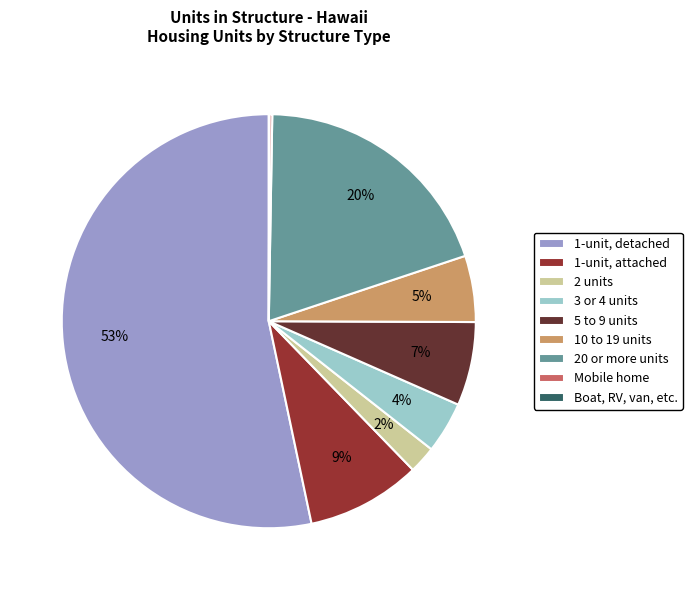

Do 1-unit, attached and 2 units together represent more than half of the pie?

No